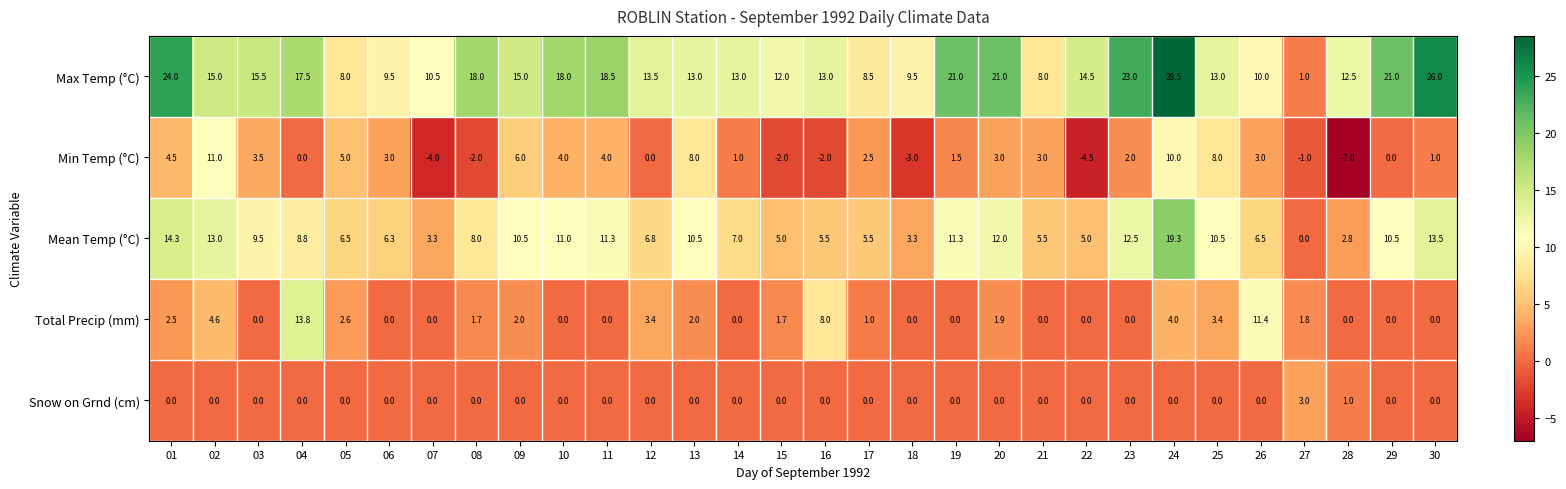

At which label is Max Temp (°C) closest to 14?

12